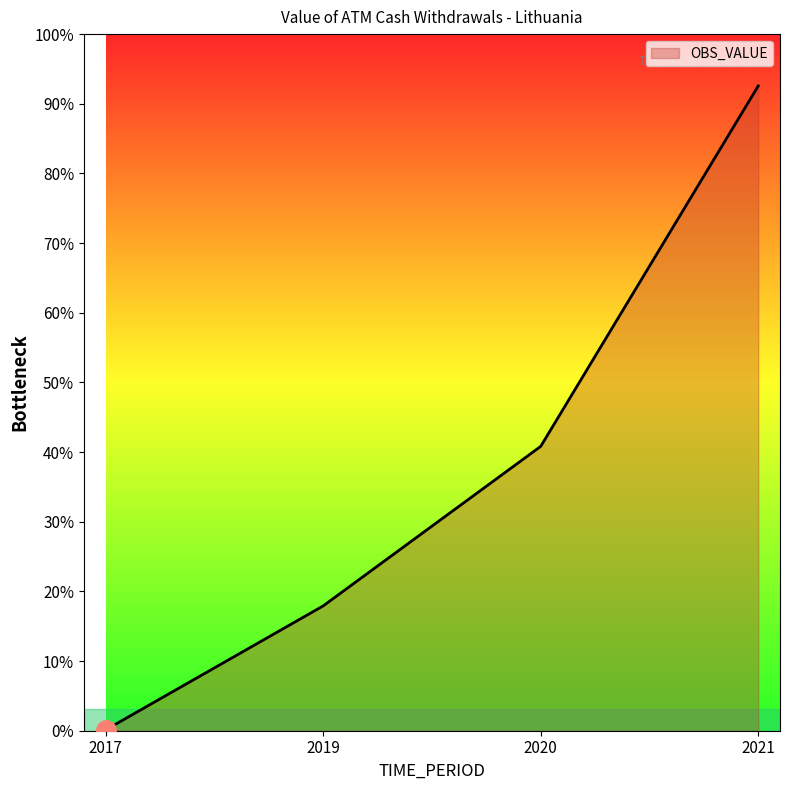

Is this an area chart (filled region under the line)?

Yes